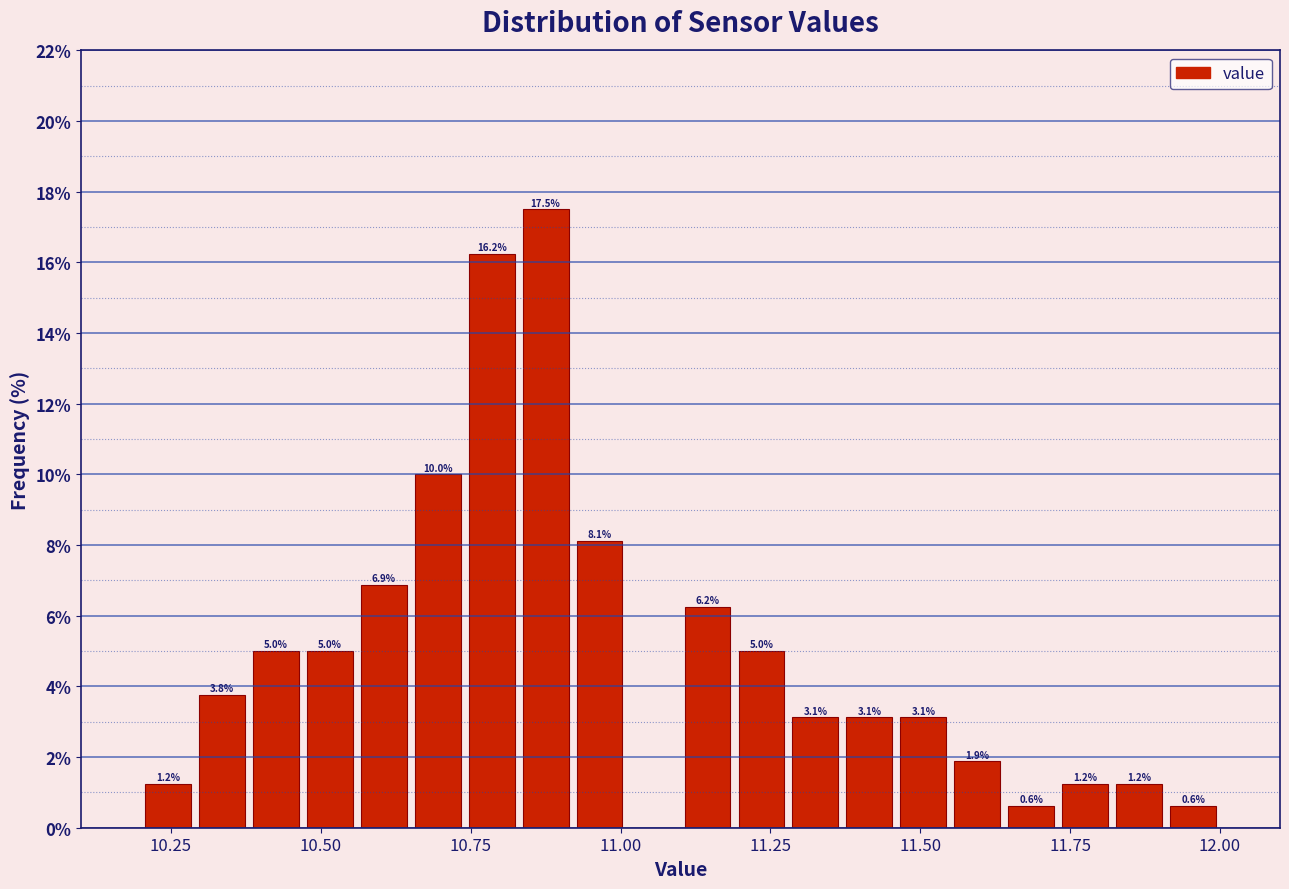

Around what value on the x-axis is the tallest bar? Give the approximate position of its centre, as read against the axis.

10.90